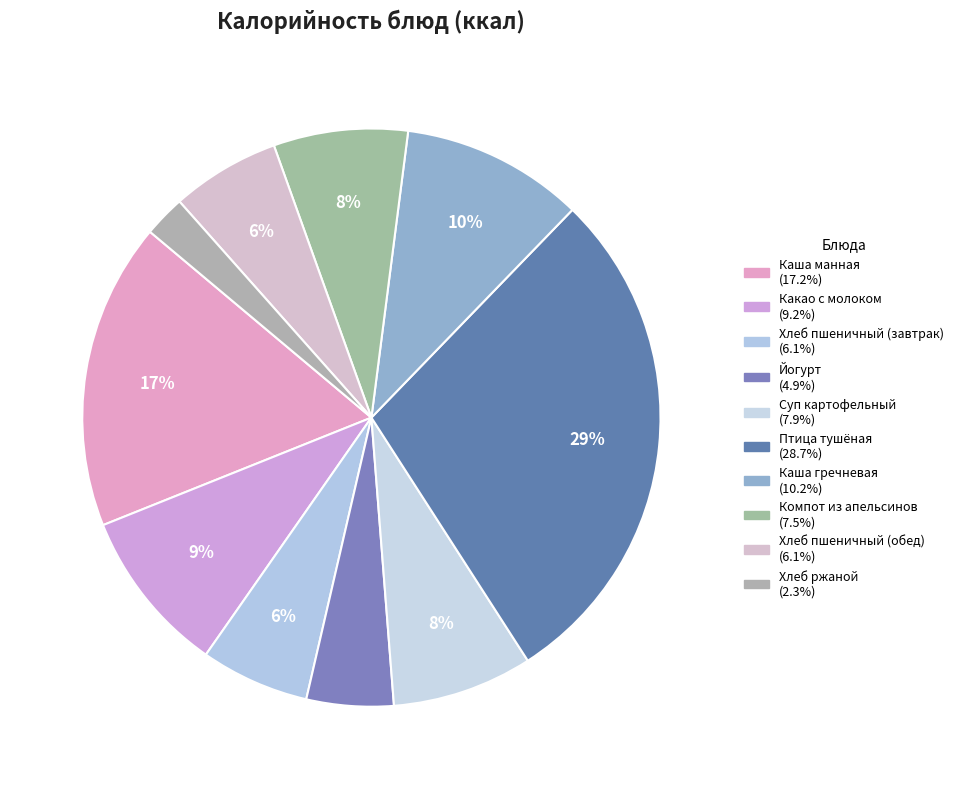

How many segments does this pie chart have?

10